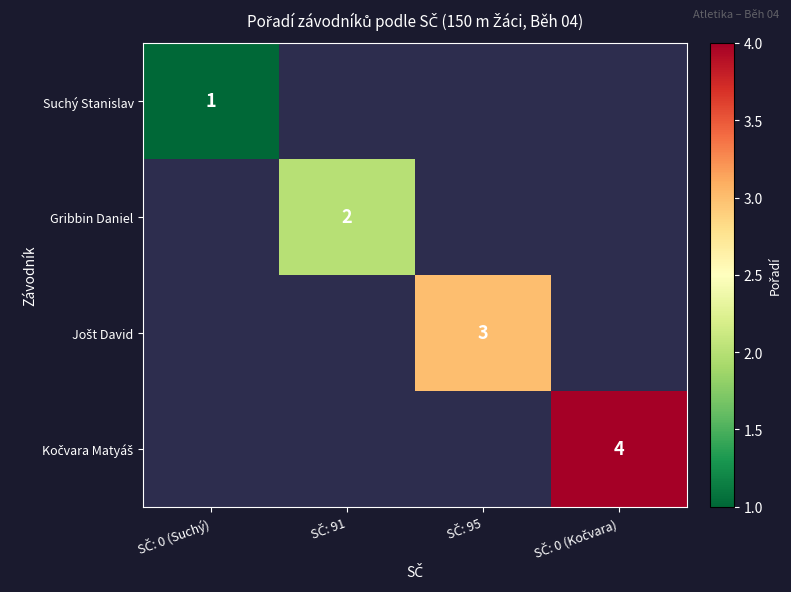

List the series in order of their overall mean, lowest first.

Suchý Stanislav, Gribbin Daniel, Jošt David, Kočvara Matyáš